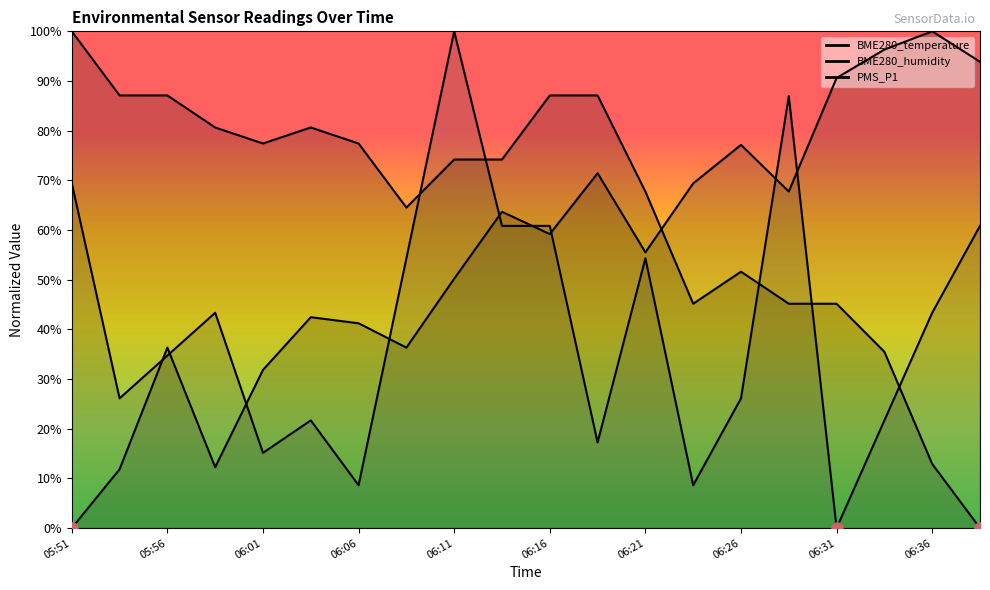

How many lines are shown in the chart?

3